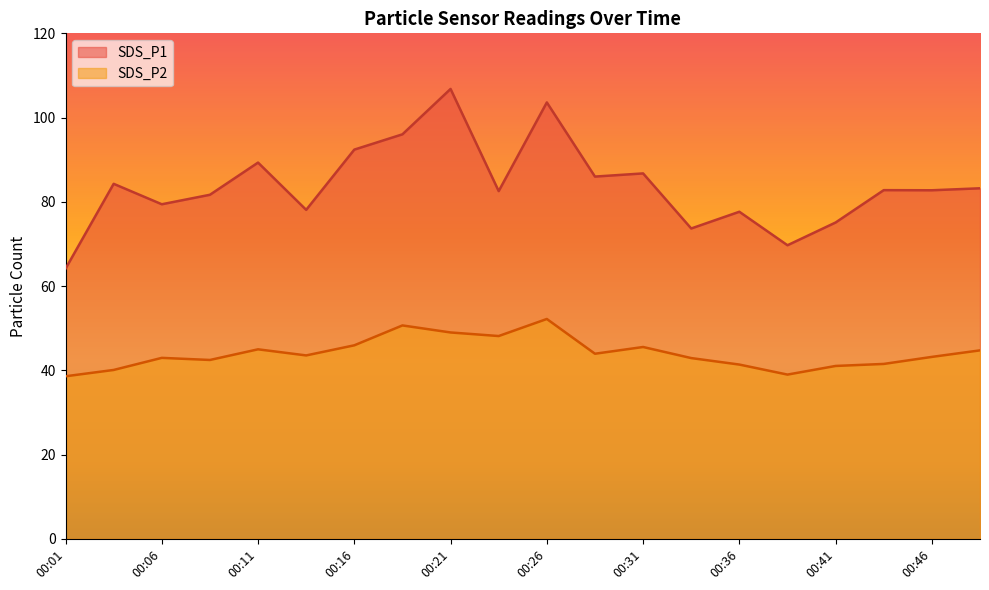

Which series has the largest total across all categories?

SDS_P1